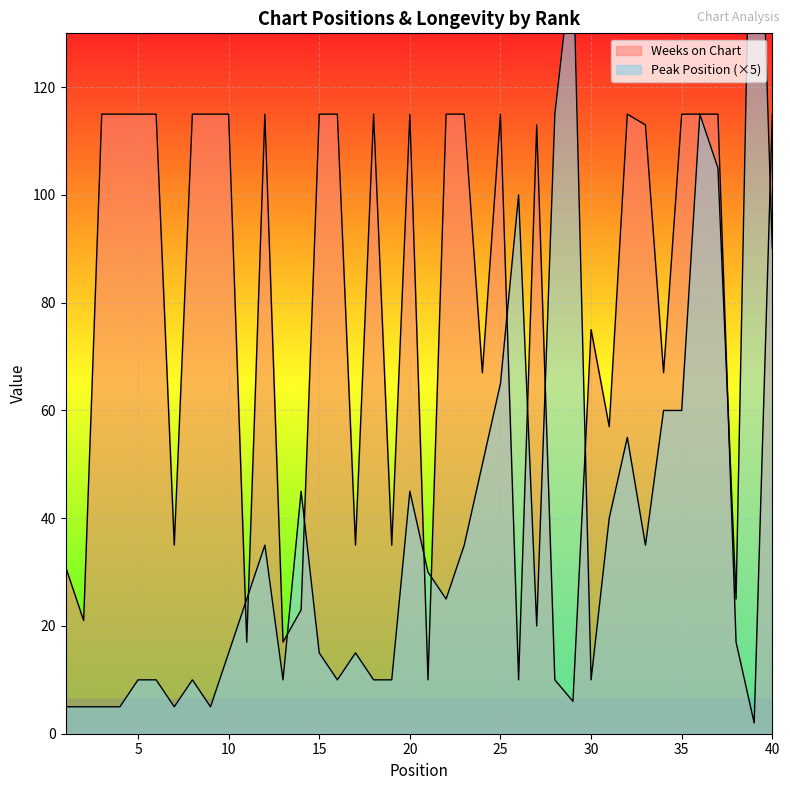

Count the number of data series in this chart.

2